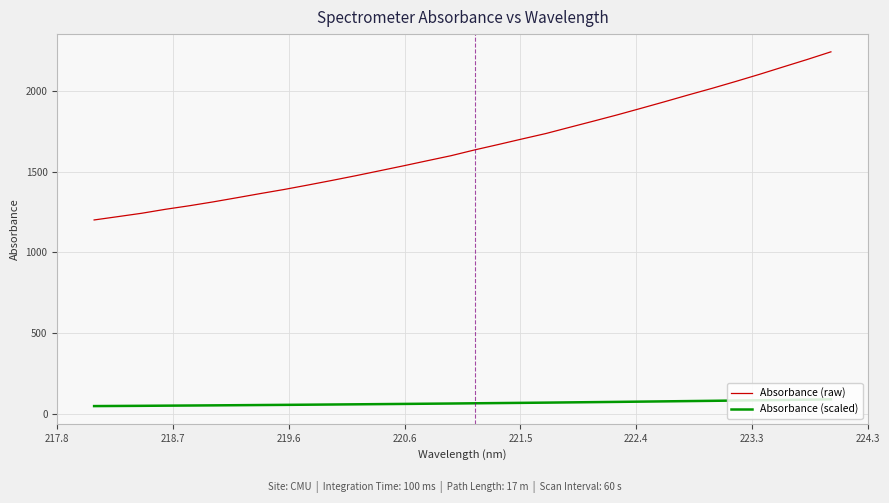

How many lines are shown in the chart?

2